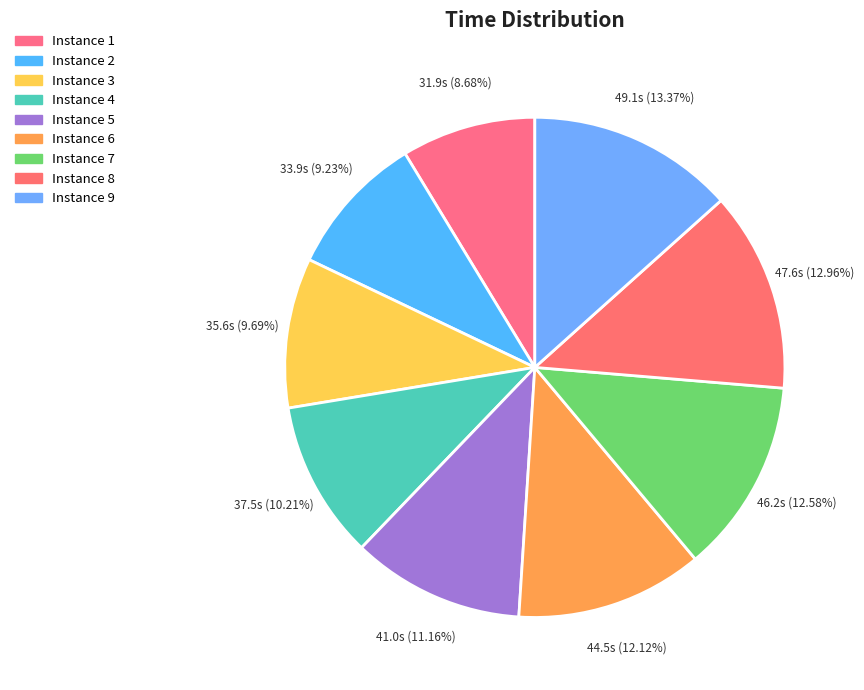

How many slices are in this pie chart?

9